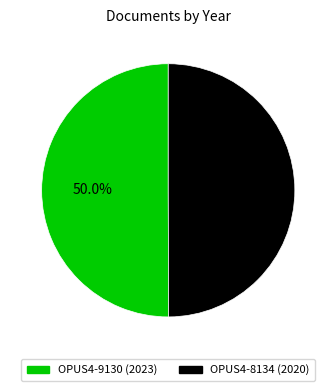

How many segments does this pie chart have?

2